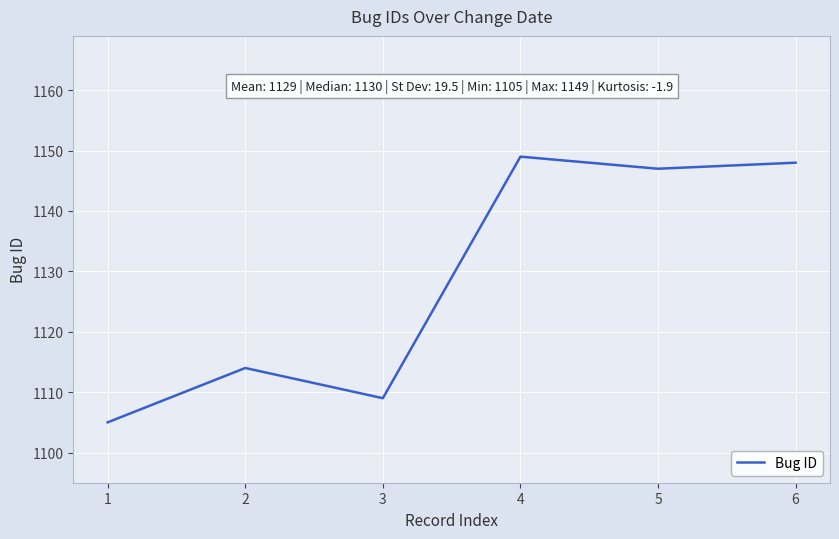

What is the maximum value shown in the chart?

1149